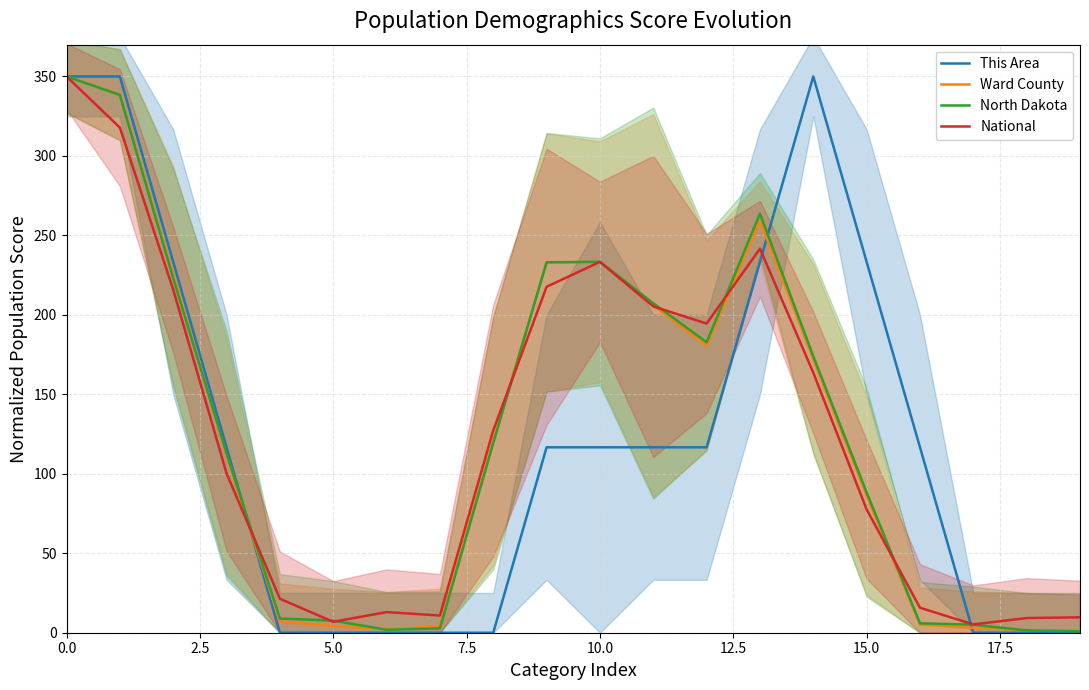

Does the chart display data point markers on the line(s)?

No